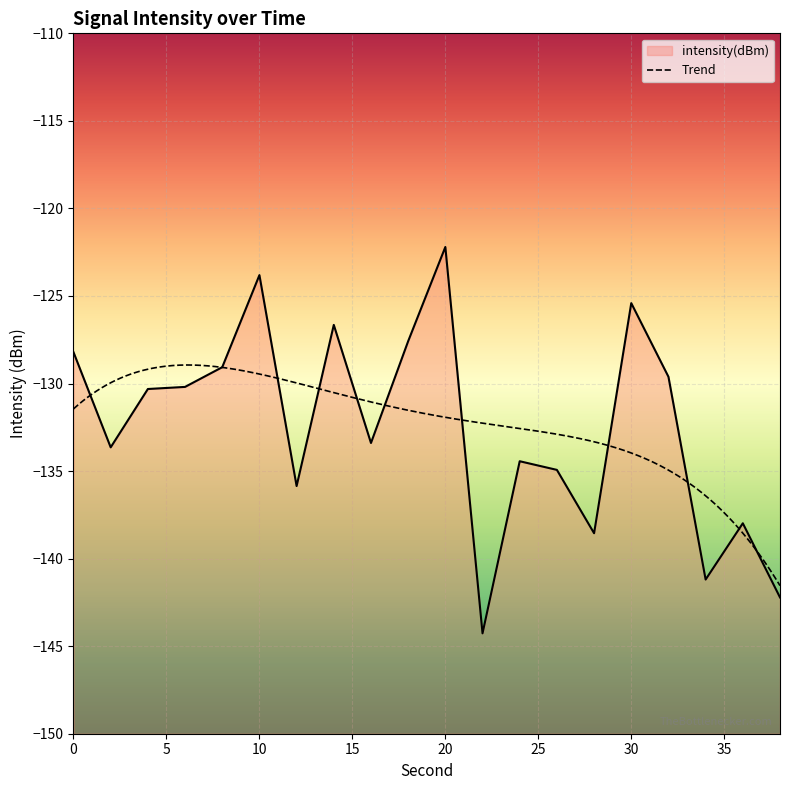

Reading right to left, extract all data points from this chart.

38=-142.2	36=-138.0	34=-141.2	32=-129.6	30=-125.4	28=-138.5	26=-134.9	24=-134.4	22=-144.3	20=-122.2	18=-127.6	16=-133.4	14=-126.7	12=-135.9	10=-123.8	8=-129.1	6=-130.2	4=-130.3	2=-133.6	0=-128.2